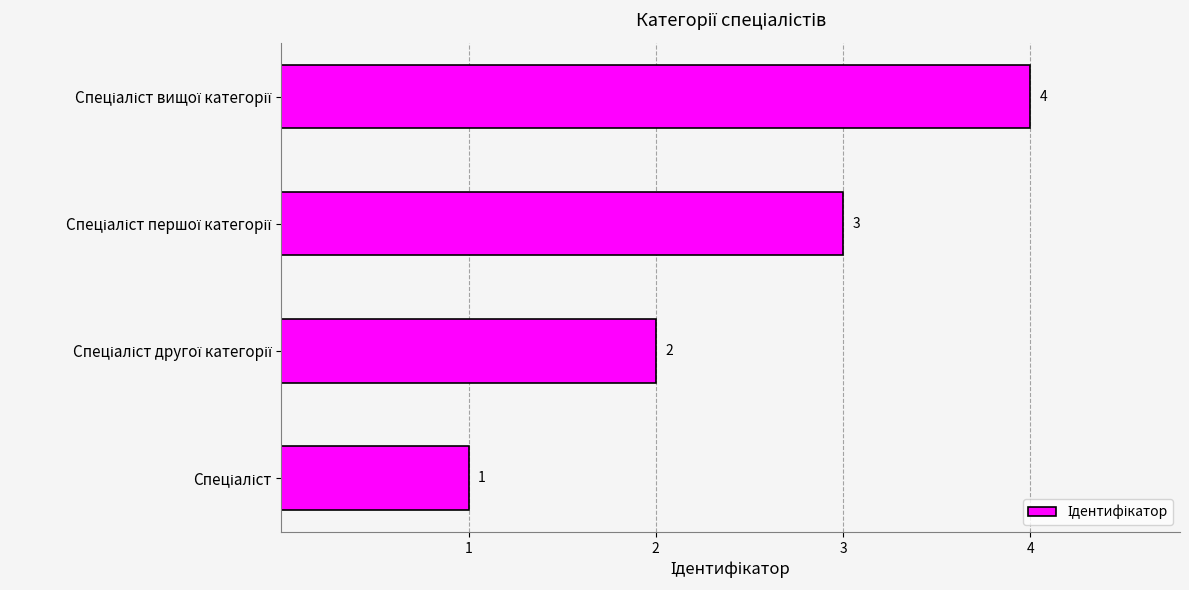

Count the values in the range 2 to 4.

3